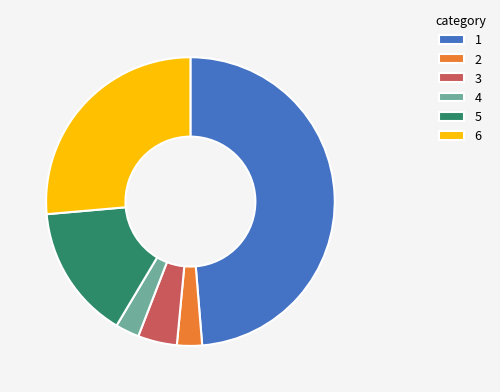

Is the sum of 1 and 3 greater than half?

Yes